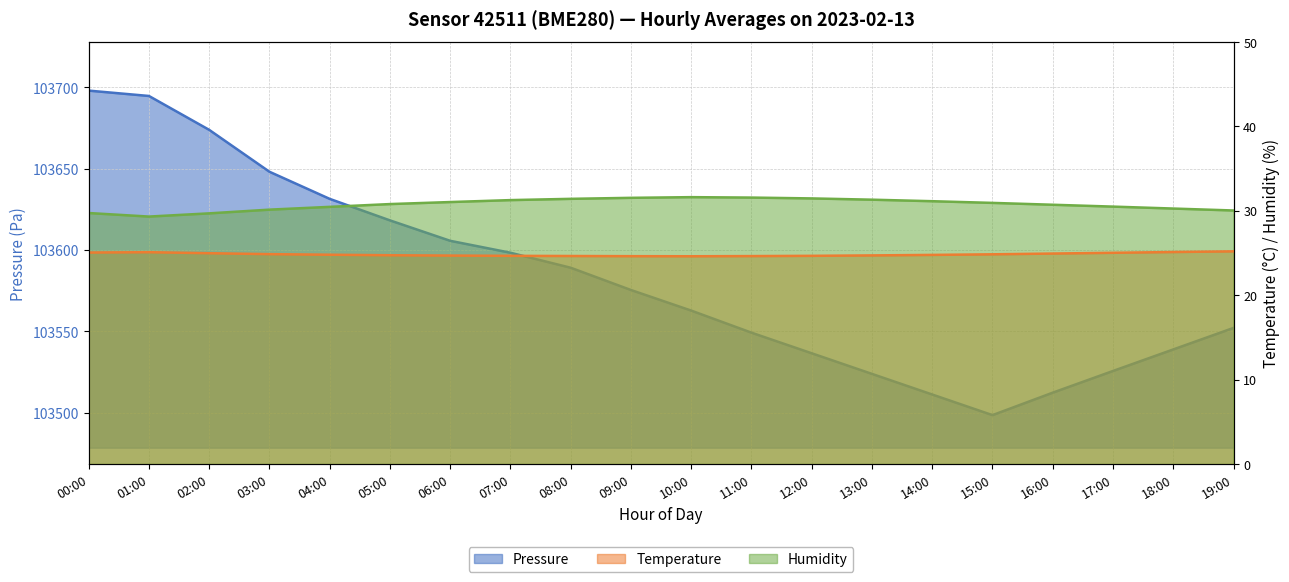

What is the label of the 20th point from the left?

19:00